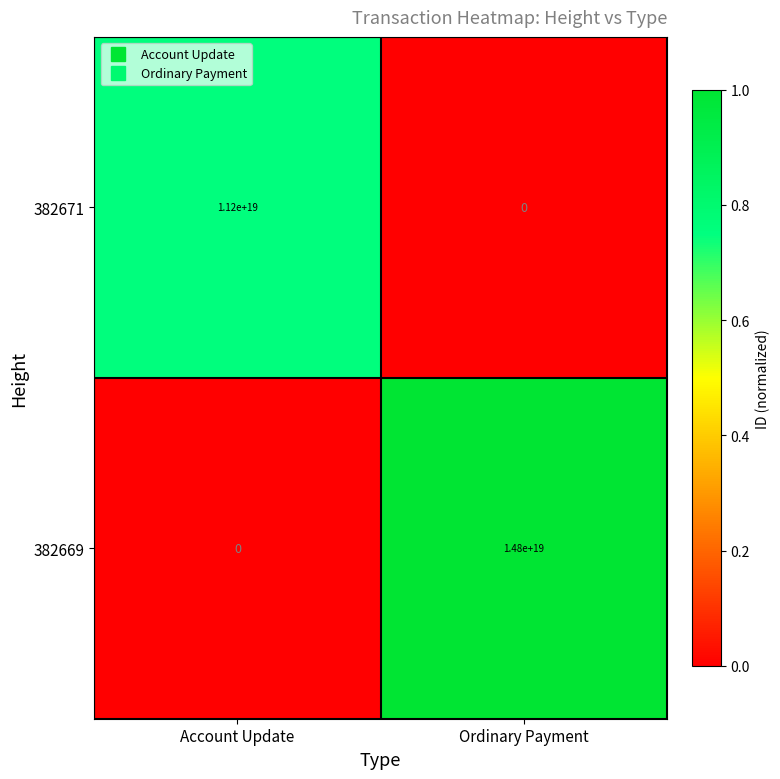

The 382671 series shows 5782229796459994112 at Account Update. True or false?

False